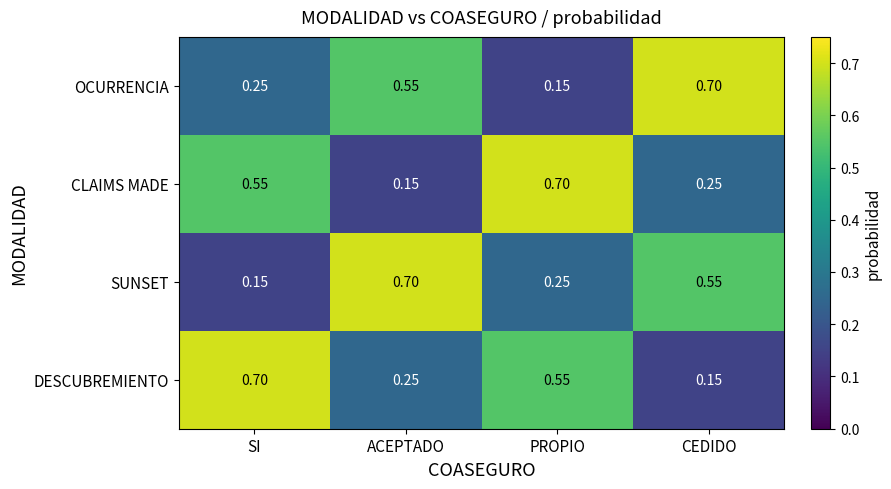

Where is OCURRENCIA nearest to the value 0?

PROPIO